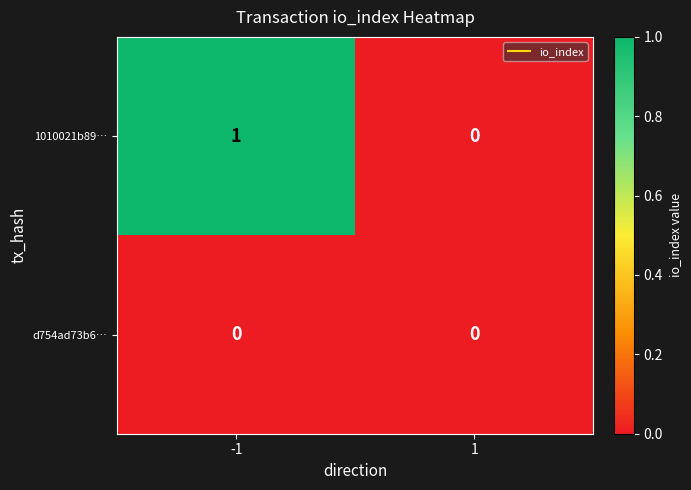

Rank the series at -1 from highest to lowest value.

1010021b89…, d754ad73b6…